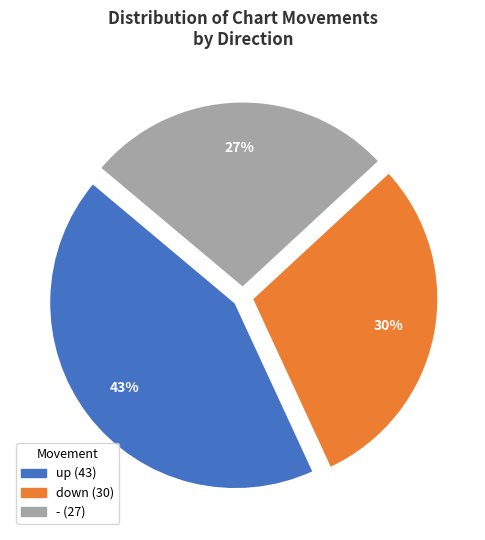

To the nearest percent, what is the difference between the largest and smallest slice percentages?

16%